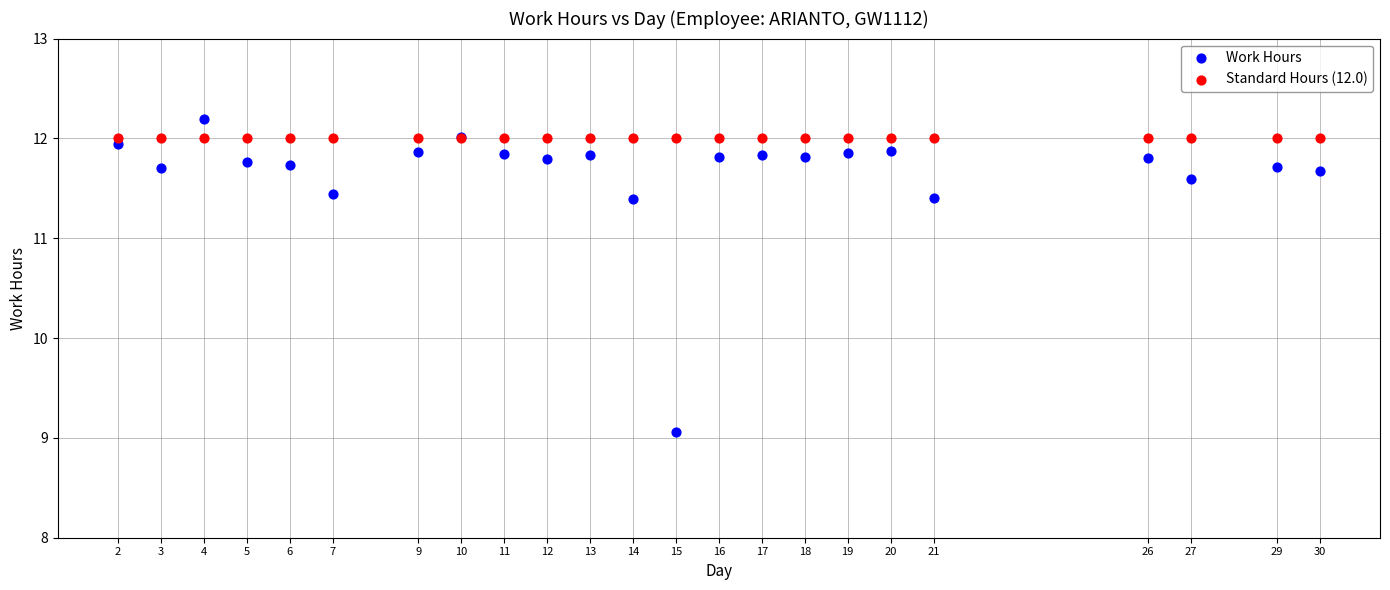

Which series reaches the minimum Y coordinate?

Work Hours